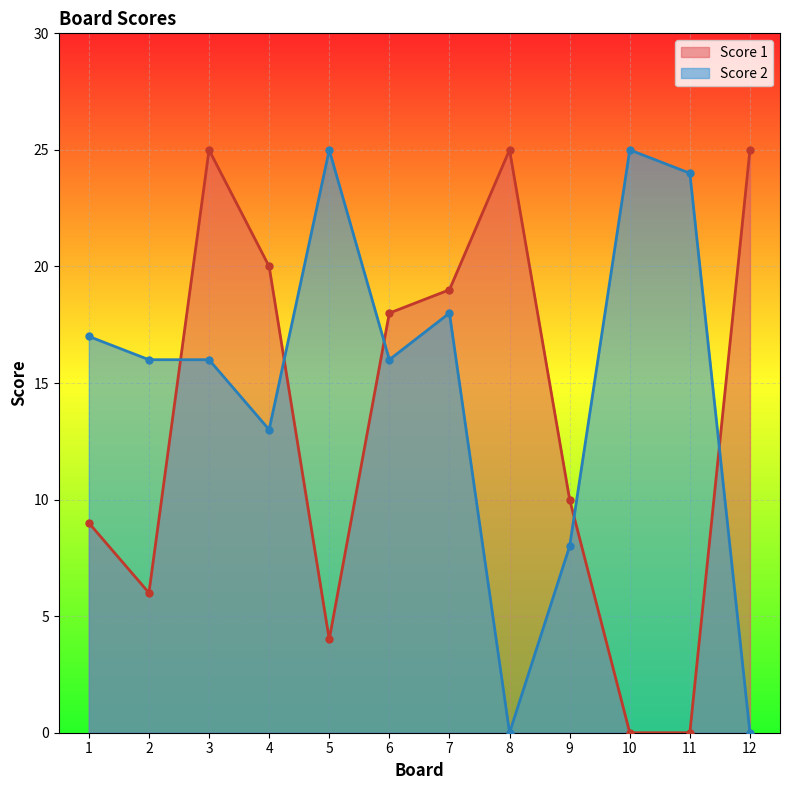

Rank the series by their maximum value, from highest to lowest.

Score 1, Score 2